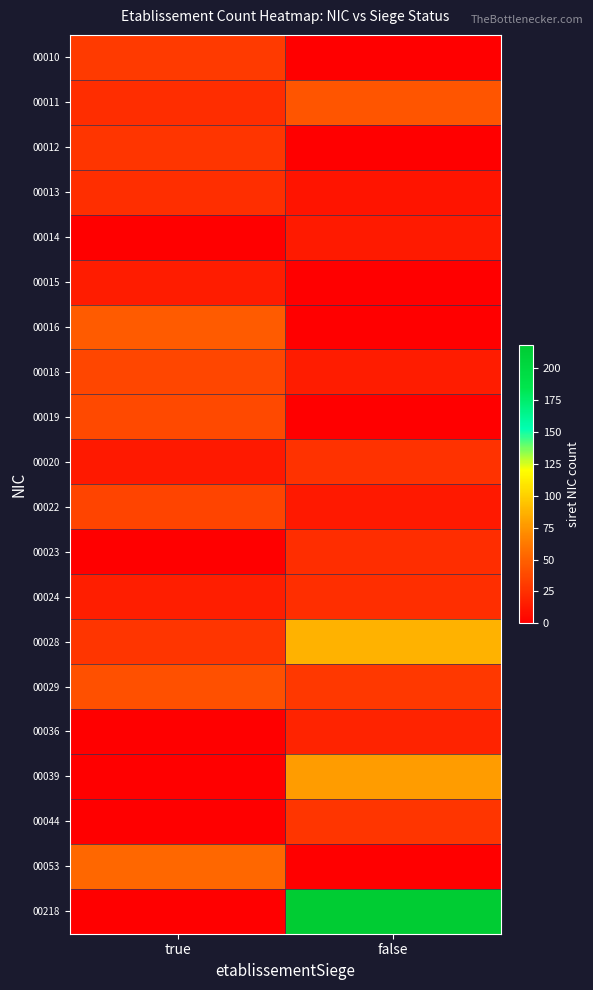

What is the spread (max minus min) of values at true?

53